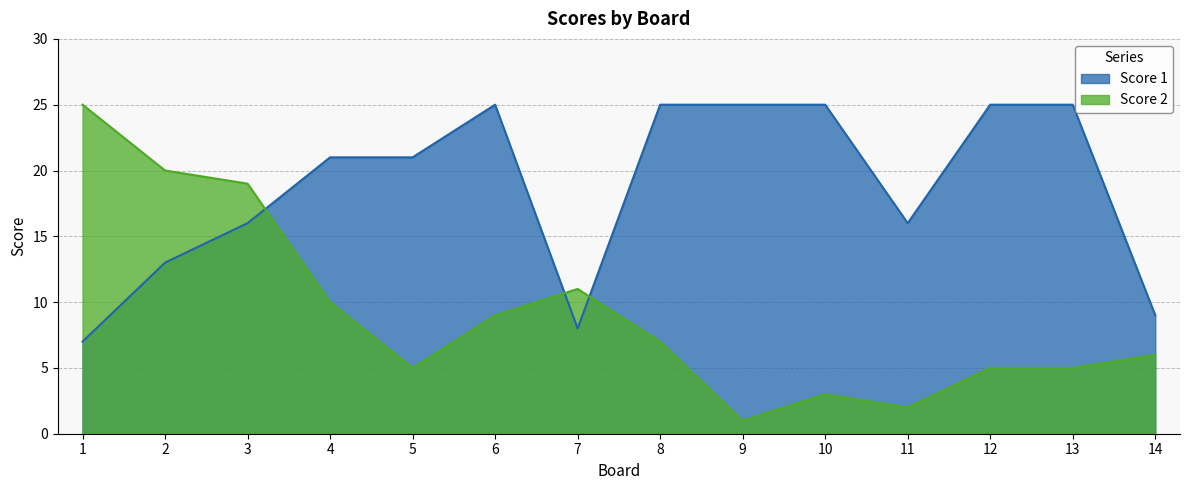

Where is the first local maximum for Score 2?

7